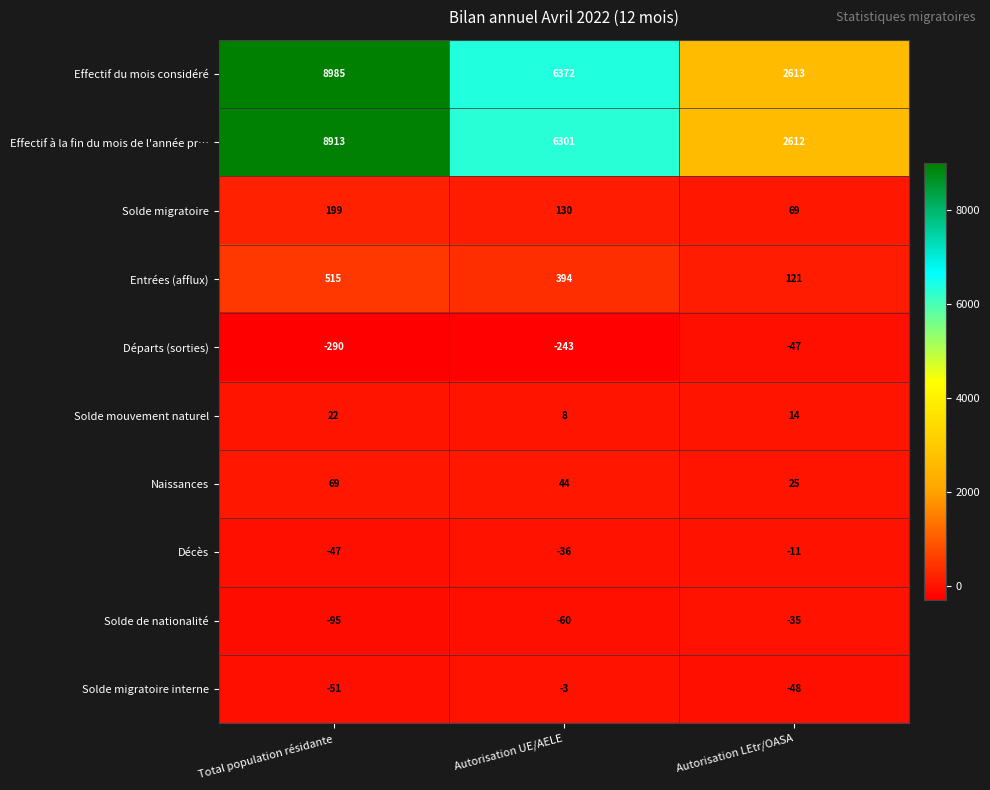

Reading left to right, list all the values displayed in this chart.

Effectif du mois considéré: Total population résidante=8985	Autorisation UE/AELE=6372	Autorisation LEtr/OASA=2613
Effectif à la fin du mois de l'année pr…: Total population résidante=8913	Autorisation UE/AELE=6301	Autorisation LEtr/OASA=2612
Solde migratoire: Total population résidante=199	Autorisation UE/AELE=130	Autorisation LEtr/OASA=69
Entrées (afflux): Total population résidante=515	Autorisation UE/AELE=394	Autorisation LEtr/OASA=121
Départs (sorties): Total population résidante=-290	Autorisation UE/AELE=-243	Autorisation LEtr/OASA=-47
Solde mouvement naturel: Total population résidante=22	Autorisation UE/AELE=8	Autorisation LEtr/OASA=14
Naissances: Total population résidante=69	Autorisation UE/AELE=44	Autorisation LEtr/OASA=25
Décès: Total population résidante=-47	Autorisation UE/AELE=-36	Autorisation LEtr/OASA=-11
Solde de nationalité: Total population résidante=-95	Autorisation UE/AELE=-60	Autorisation LEtr/OASA=-35
Solde migratoire interne: Total population résidante=-51	Autorisation UE/AELE=-3	Autorisation LEtr/OASA=-48